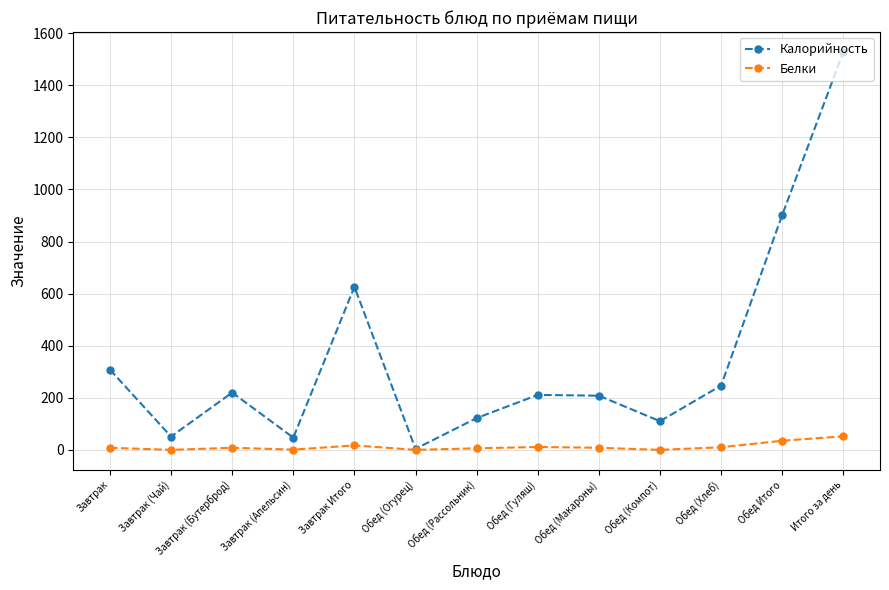

How many values in the Калорийность series are below 211?

6